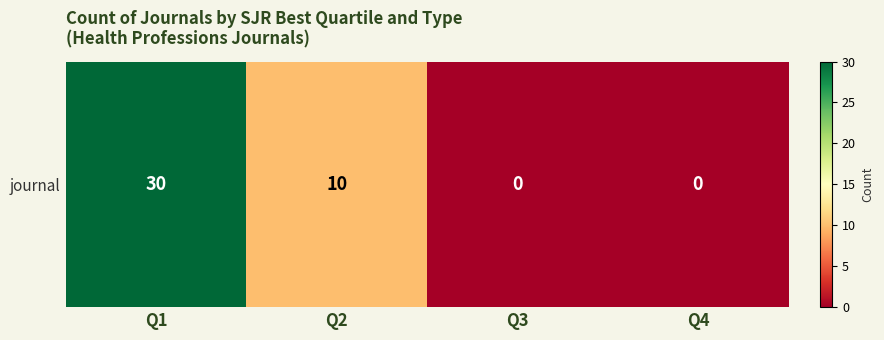

How many data points are less than 10?

2